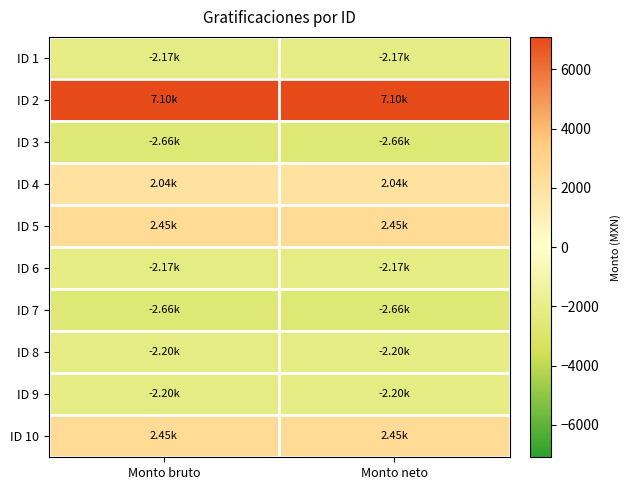

Reading left to right, transcribe all the data shown in this chart.

ID 1: Monto bruto=-2168.2	Monto neto=-2168.2
ID 2: Monto bruto=7096.9	Monto neto=7096.9
ID 3: Monto bruto=-2655.8	Monto neto=-2655.8
ID 4: Monto bruto=2042.1	Monto neto=2042.1
ID 5: Monto bruto=2455.0	Monto neto=2455.0
ID 6: Monto bruto=-2168.2	Monto neto=-2168.2
ID 7: Monto bruto=-2655.8	Monto neto=-2655.8
ID 8: Monto bruto=-2200.5	Monto neto=-2200.5
ID 9: Monto bruto=-2200.5	Monto neto=-2200.5
ID 10: Monto bruto=2455.0	Monto neto=2455.0